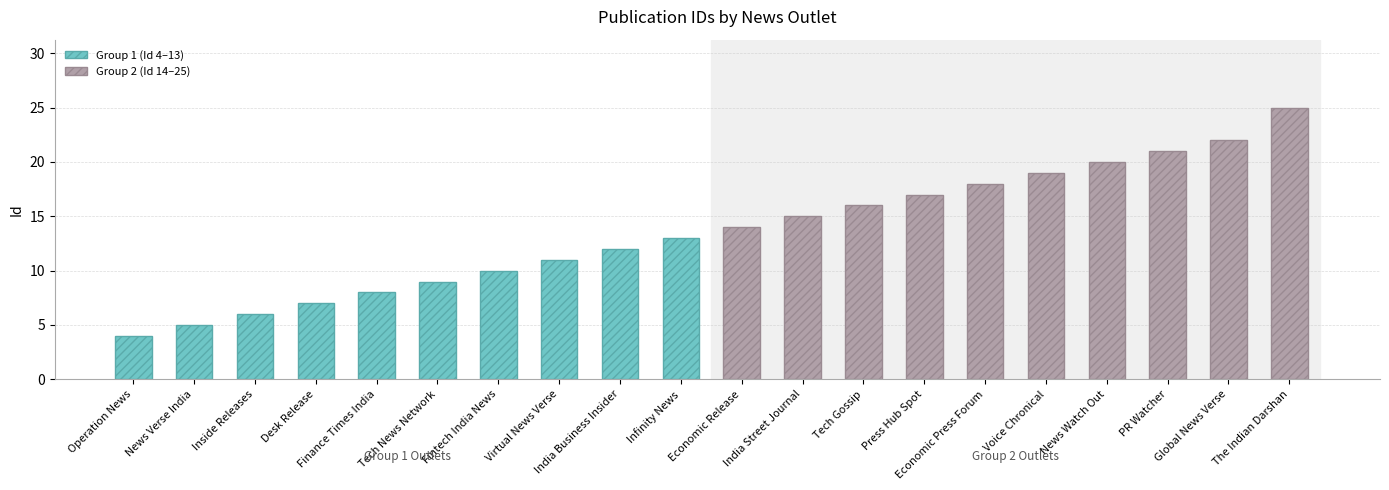

What is the label of the 6th bar from the left?

Tech News Network